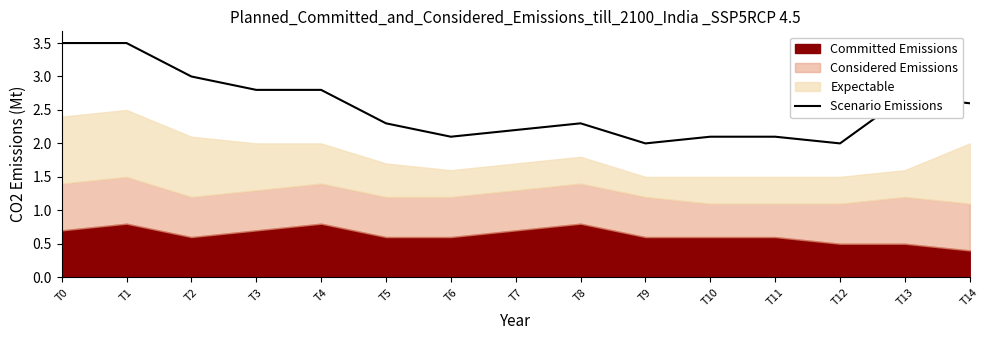

The Scenario Emissions series shows 3.0 at T2. True or false?

True